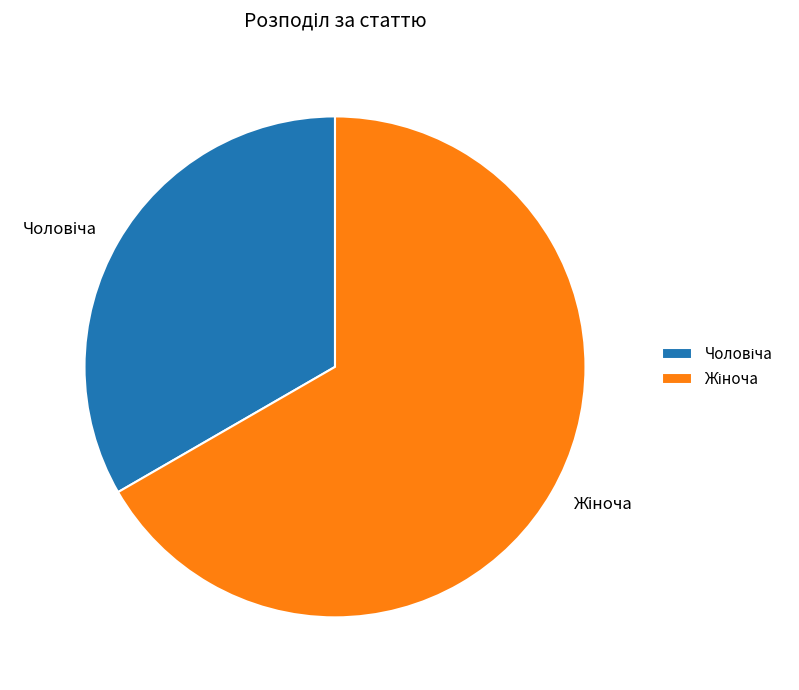

Is there a majority slice in this chart?

Yes